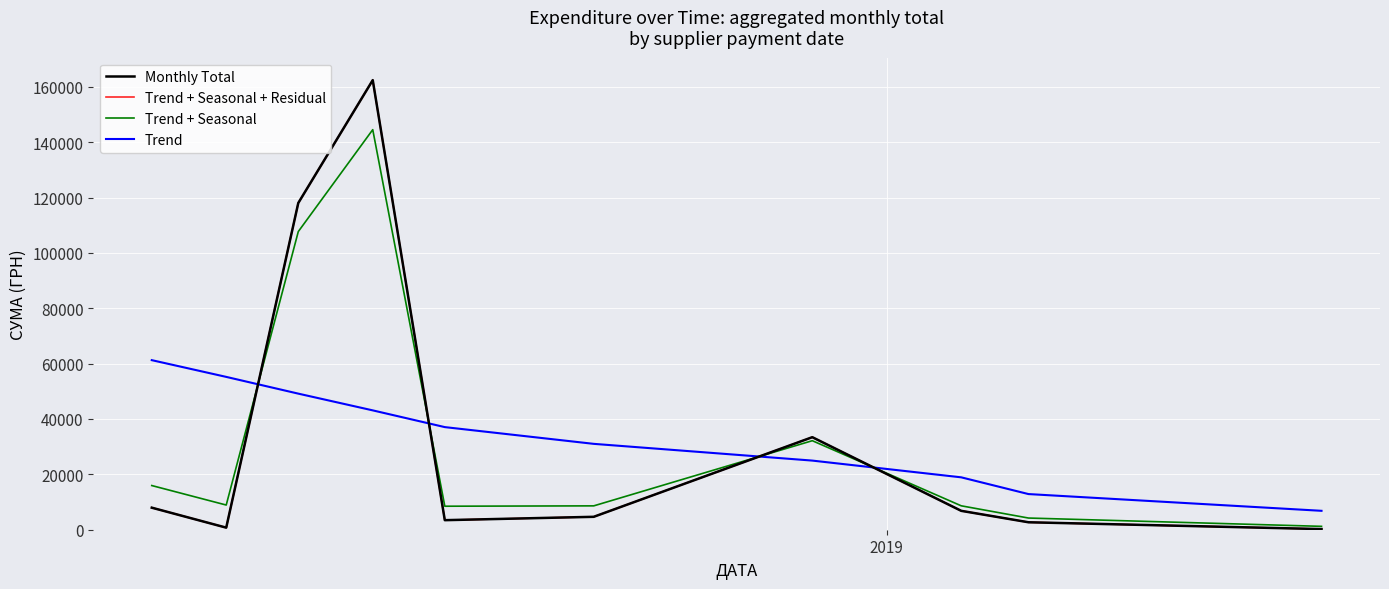

Is this an area chart (filled region under the line)?

No